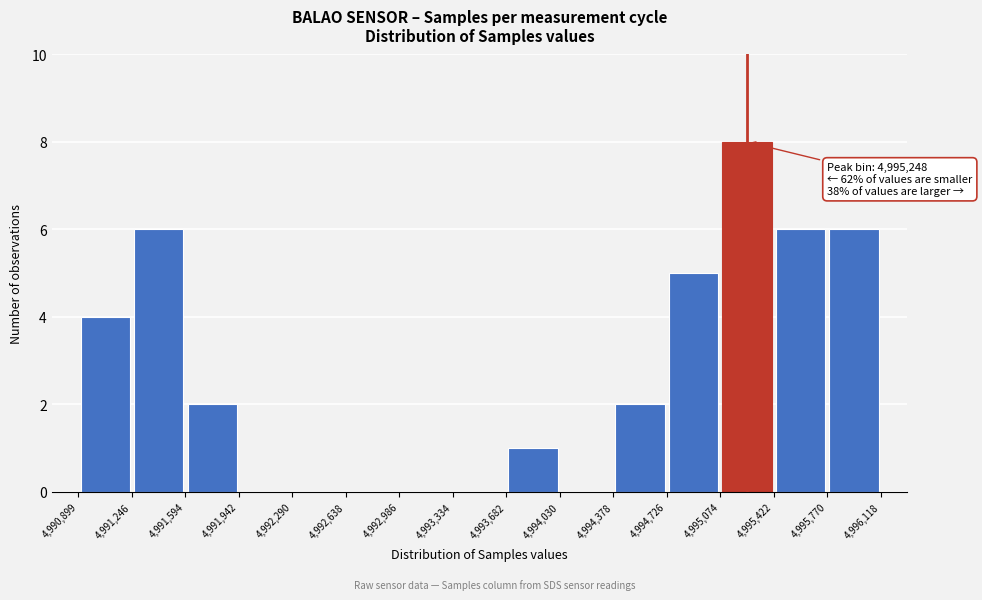

Over which range of the x-axis is the bar tallest?

4,995,074 to 4,995,422